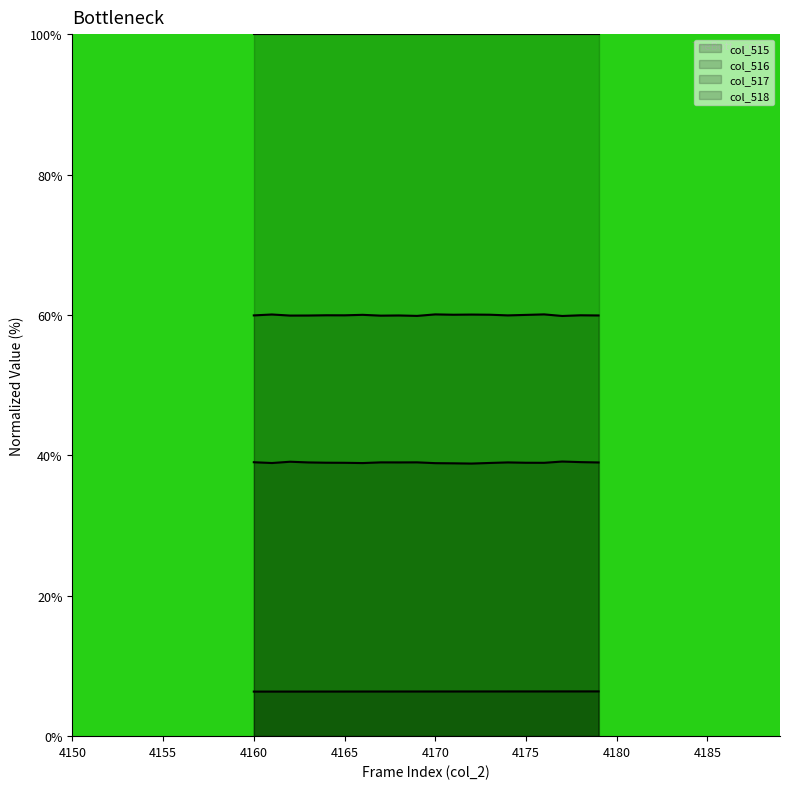

The value of col_515 at 4175 is 3.1. True or false?

False